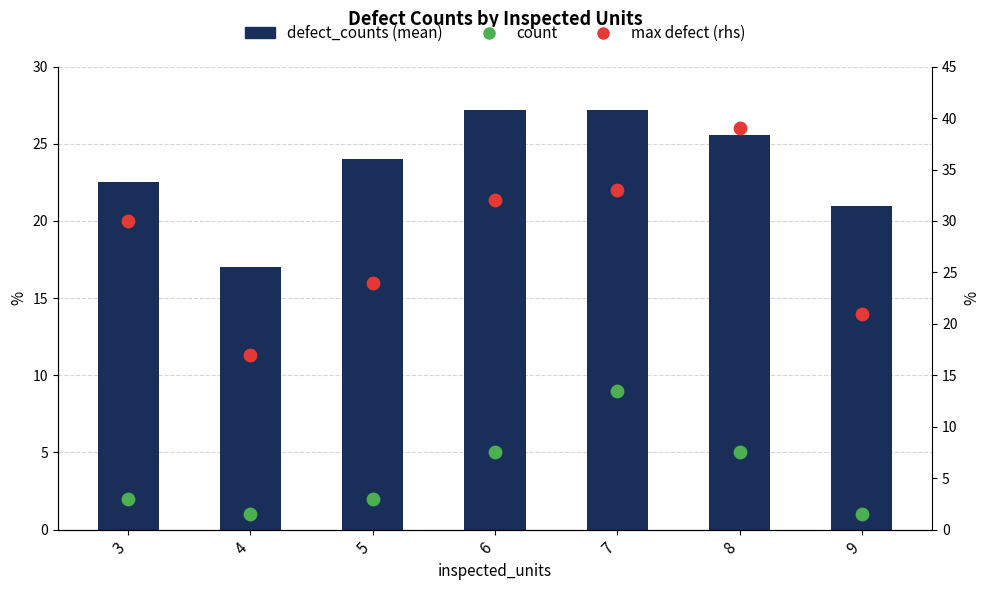

At how many categories does at least one series exceed 23?

5